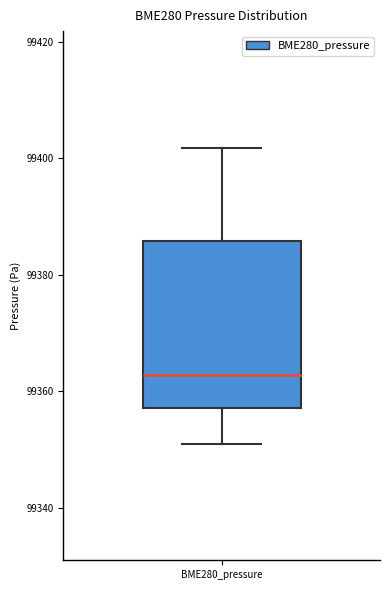

Read this box plot against the y-axis: the position of the median line, the range covered by the box, and the ends of both whiskers. The values are not printed on the chart, so give them approximately, as read against the axis.

median 99362, box 99358 to 99386, whiskers 99352 to 99402